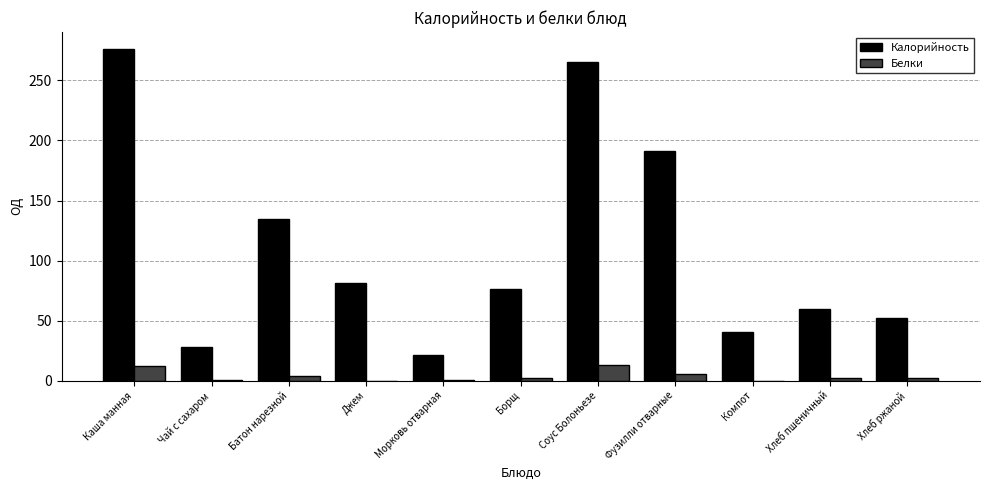

At which category does the chart reach its peak across all series?

Каша манная